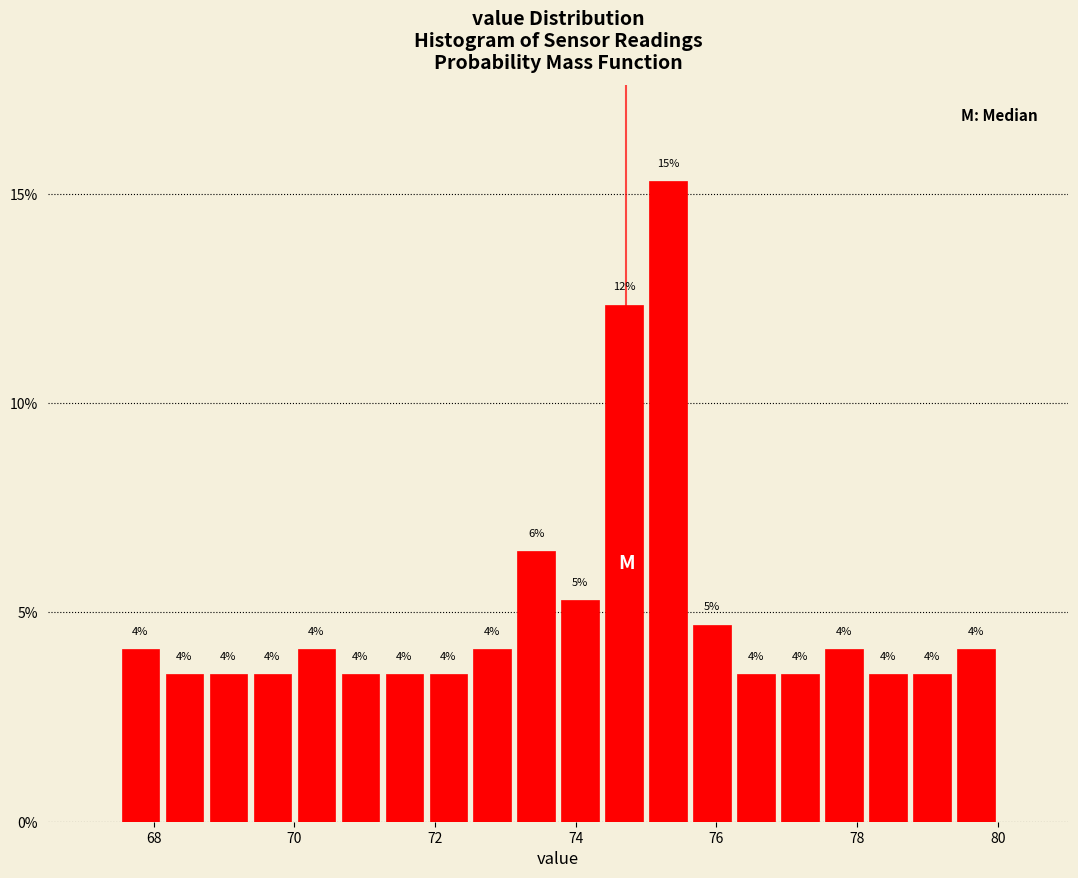

Read against the x-axis, roughly where is the centre of the tallest bar?

75.4